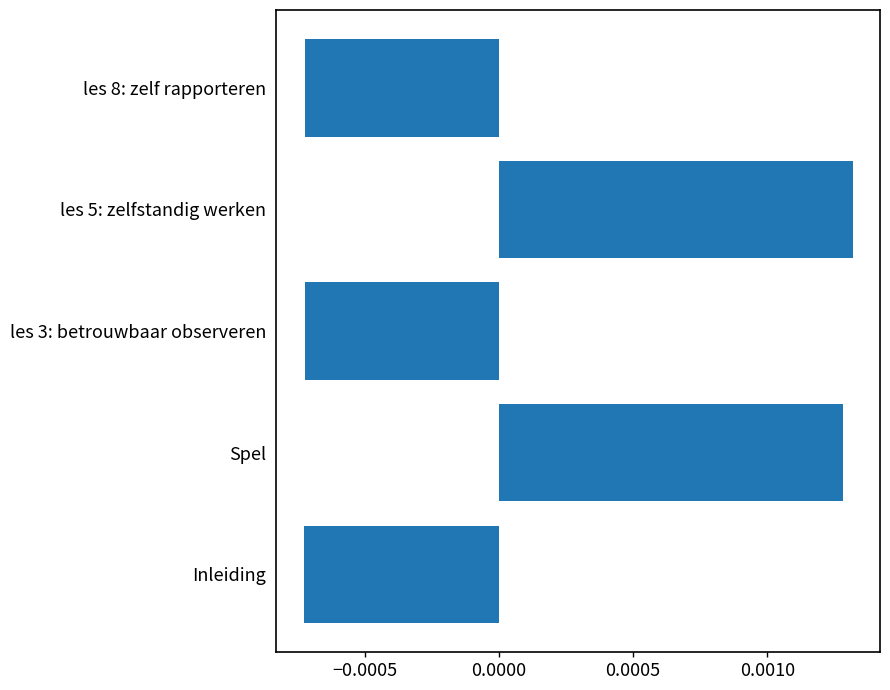

Between les 5: zelfstandig werken and les 8: zelf rapporteren, which is larger?

les 5: zelfstandig werken